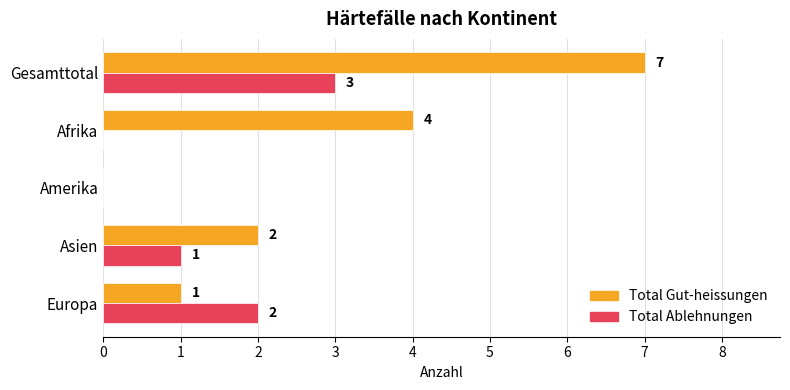

Count the Total Gut-heissungen values in the range 1 to 4.

3